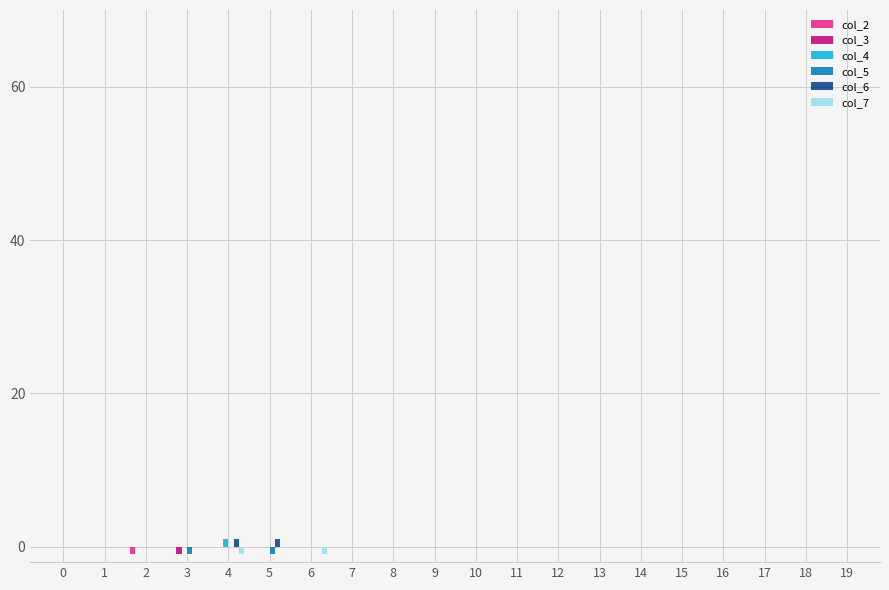

True or false: col_3 has a value of 0 at 0.

True